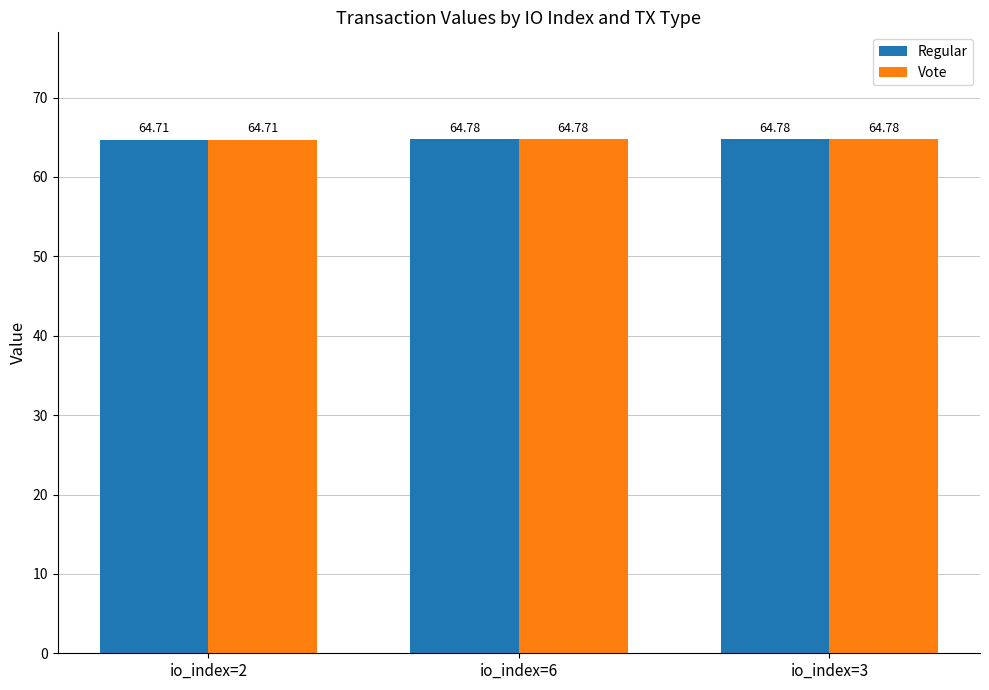

What is the total value across all series at io_index=6?

129.6